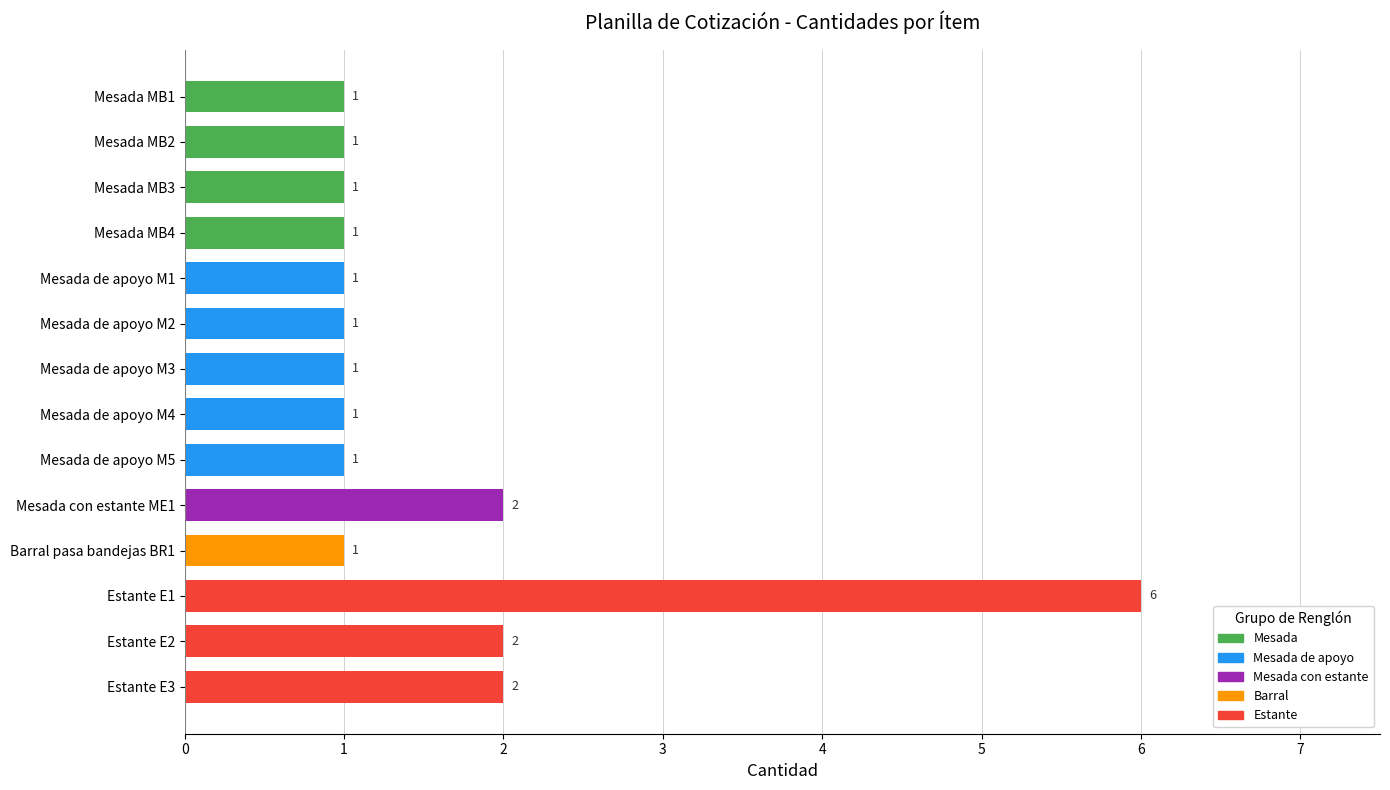

What is the label of the 10th bar from the top?

Mesada con estante ME1